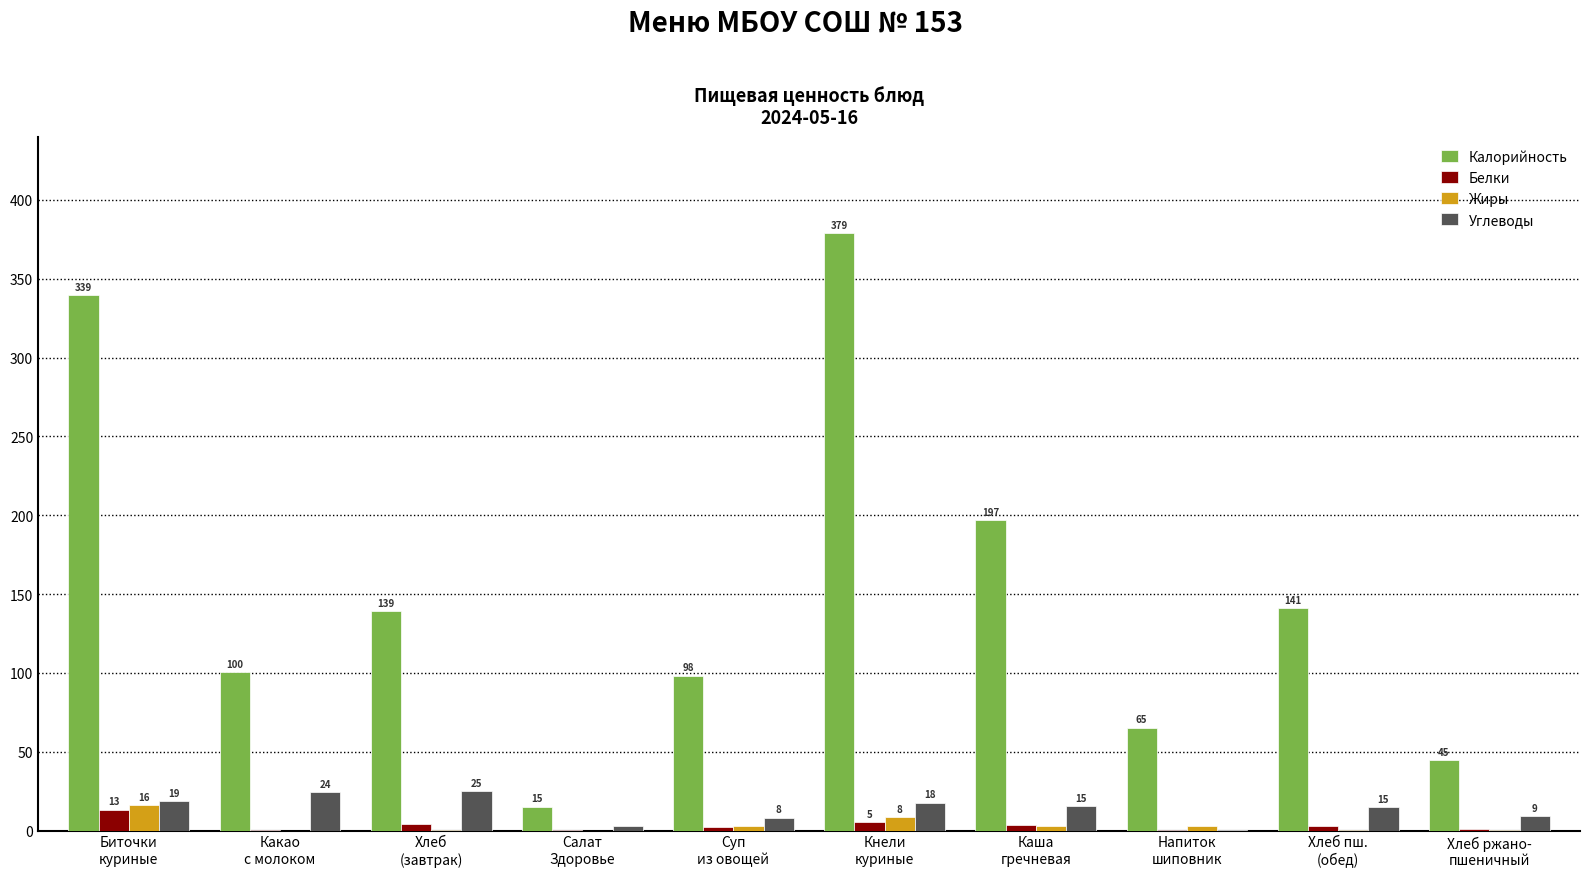

What is the difference between the maximum and second lowest values in the Калорийность series?

334.2